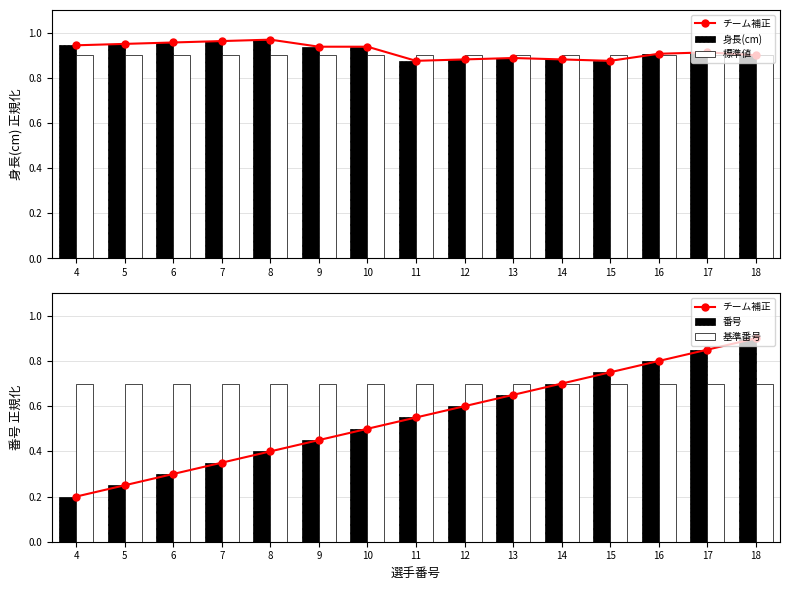

The 番号 series shows 0.8 at 12. True or false?

False